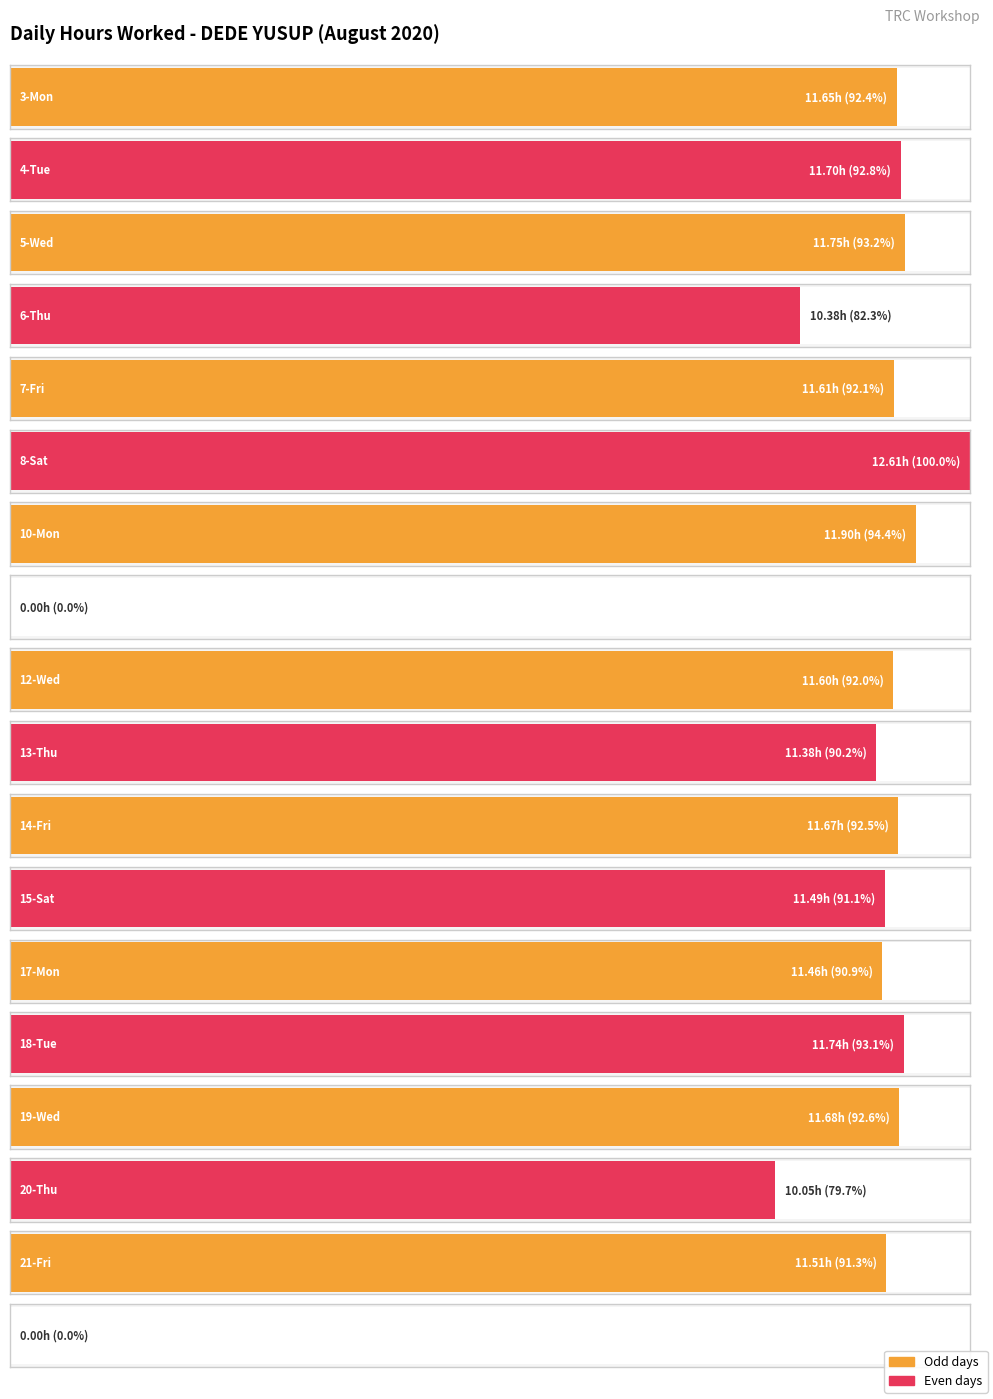

Rank the categories by value from lowest to highest.

11-Tue, 22-Sat, 20-Thu, 6-Thu, 13-Thu, 17-Mon, 15-Sat, 21-Fri, 12-Wed, 7-Fri, 3-Mon, 14-Fri, 19-Wed, 4-Tue, 18-Tue, 5-Wed, 10-Mon, 8-Sat